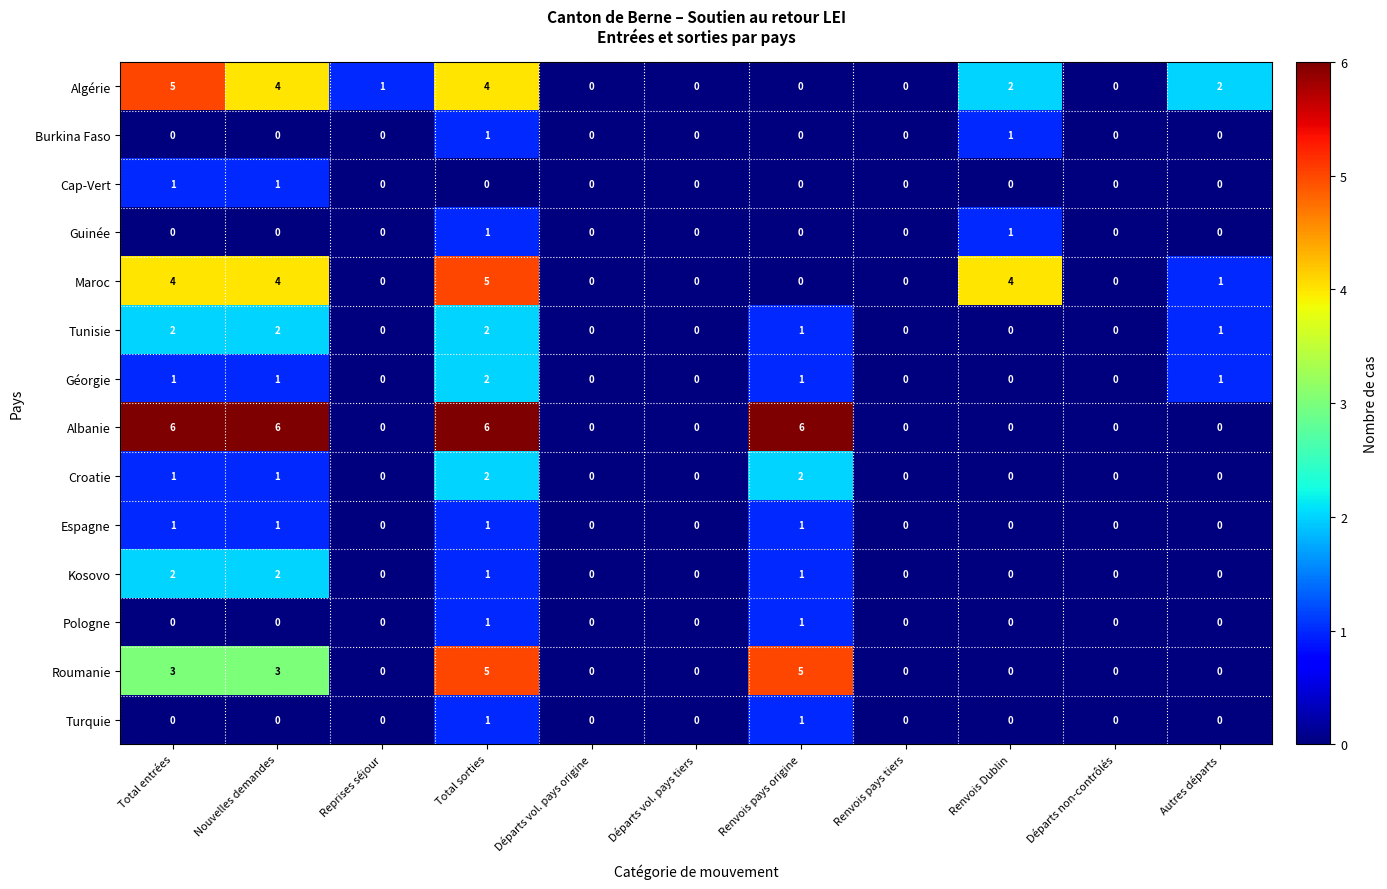

Count the Guinée values in the range 0 to 1.

11